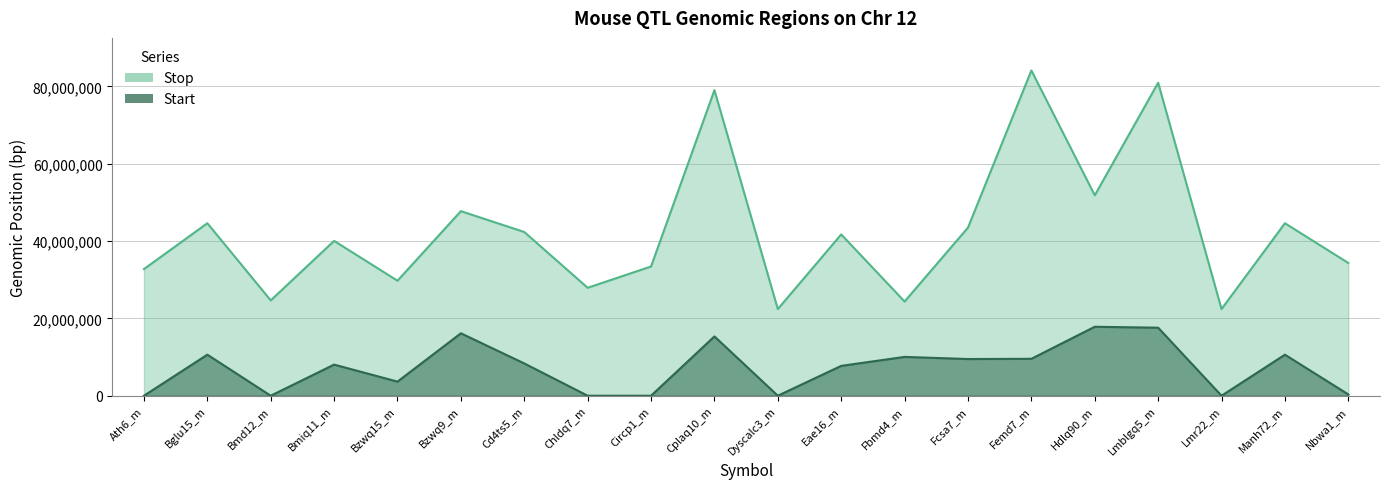

What is the sum of the Start values at Bmiq11_m and Dyscalc3_m?

8050001